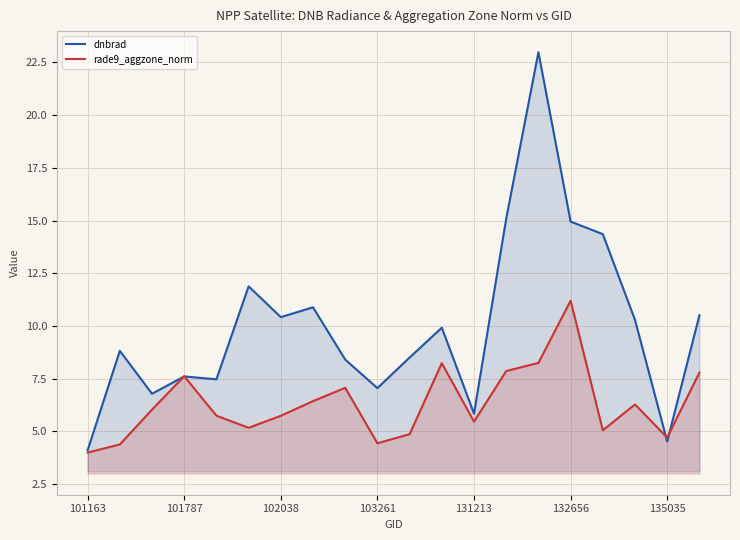

What is the total value across all series at 132656?

26.1